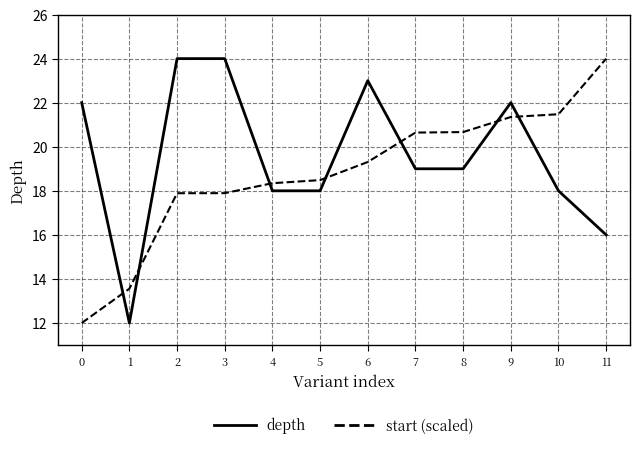

What is the difference between the maximum and minimum values in the start (scaled) series?

12.0